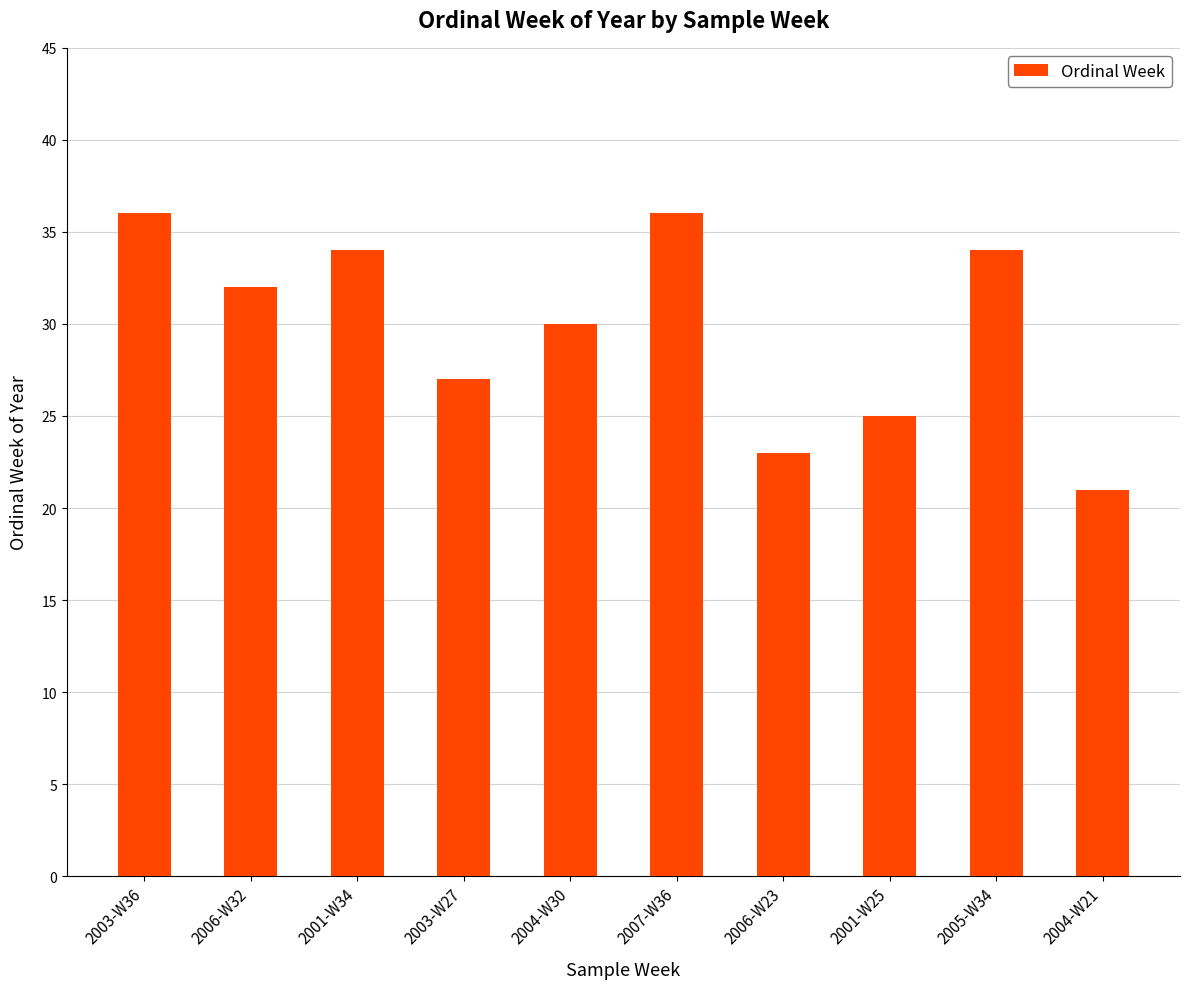

What is the greatest value displayed?

36